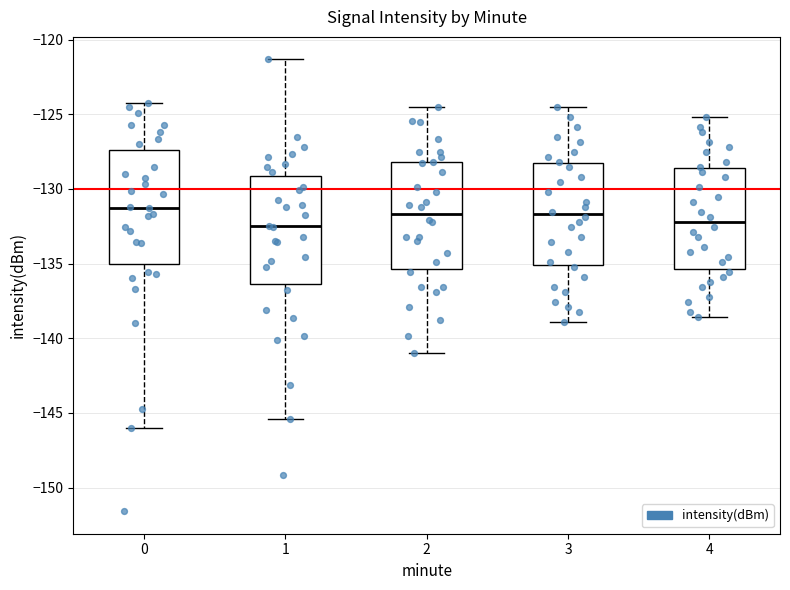

Reading left to right, transcribe this box plot: for each box, give where its median line is, the range the box spans, and where its two whiskers end, as read against the y-axis. The values are not printed on the chart, so give them approximately, as read against the axis.

0: median -131.5, box -135.0 to -127.5, whiskers -146.0 to -124.5
1: median -132.5, box -136.5 to -129.0, whiskers -145.5 to -121.5
2: median -131.5, box -135.5 to -128.0, whiskers -141.0 to -124.5
3: median -131.5, box -135.0 to -128.5, whiskers -139.0 to -124.5
4: median -132.0, box -135.5 to -128.5, whiskers -138.5 to -125.0